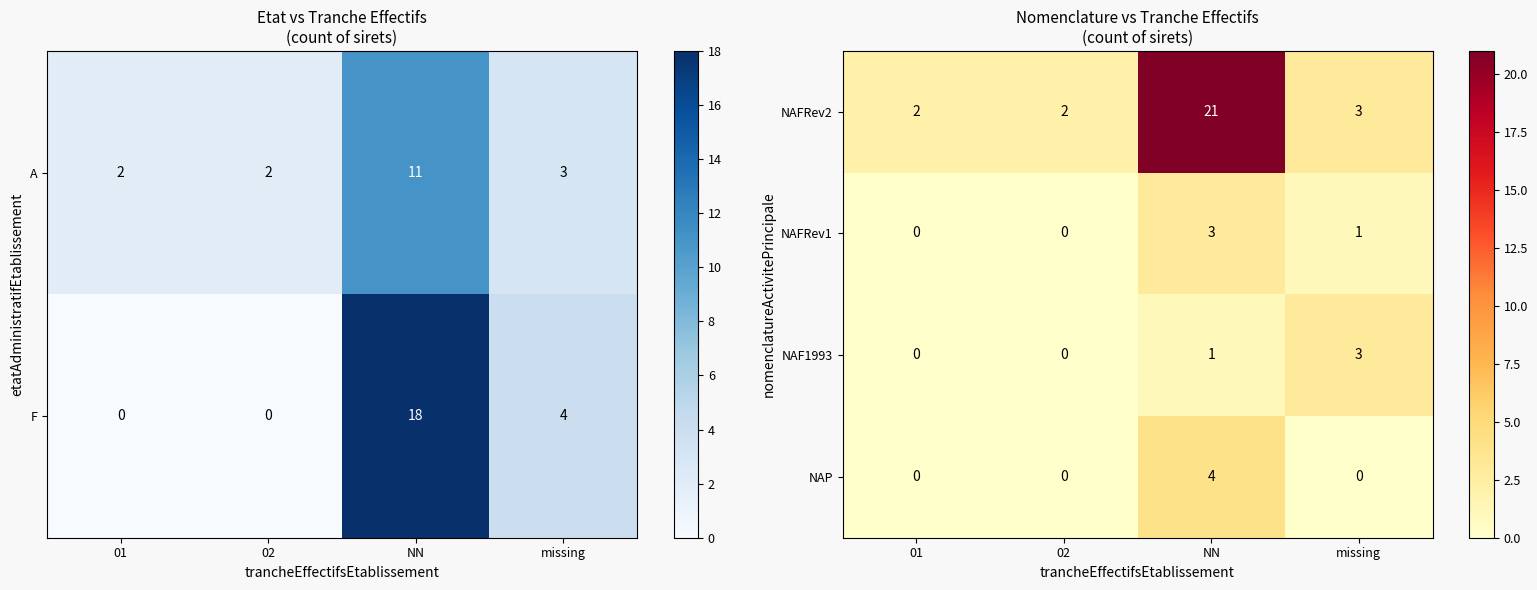

What is the difference between the maximum and minimum values in the NAP series?

4